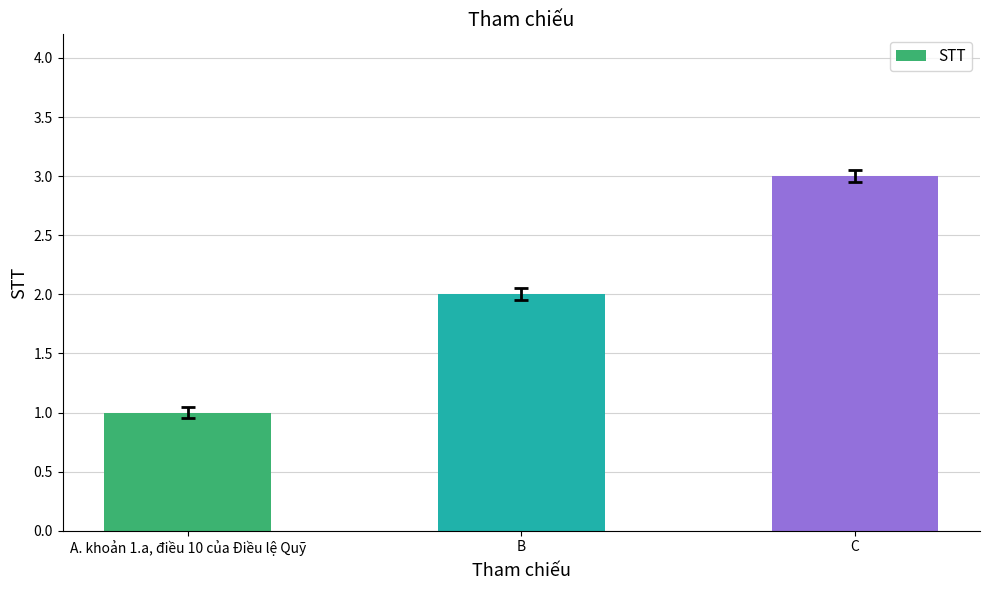

Reading right to left, what are all the values shown in this chart?

3	2	1